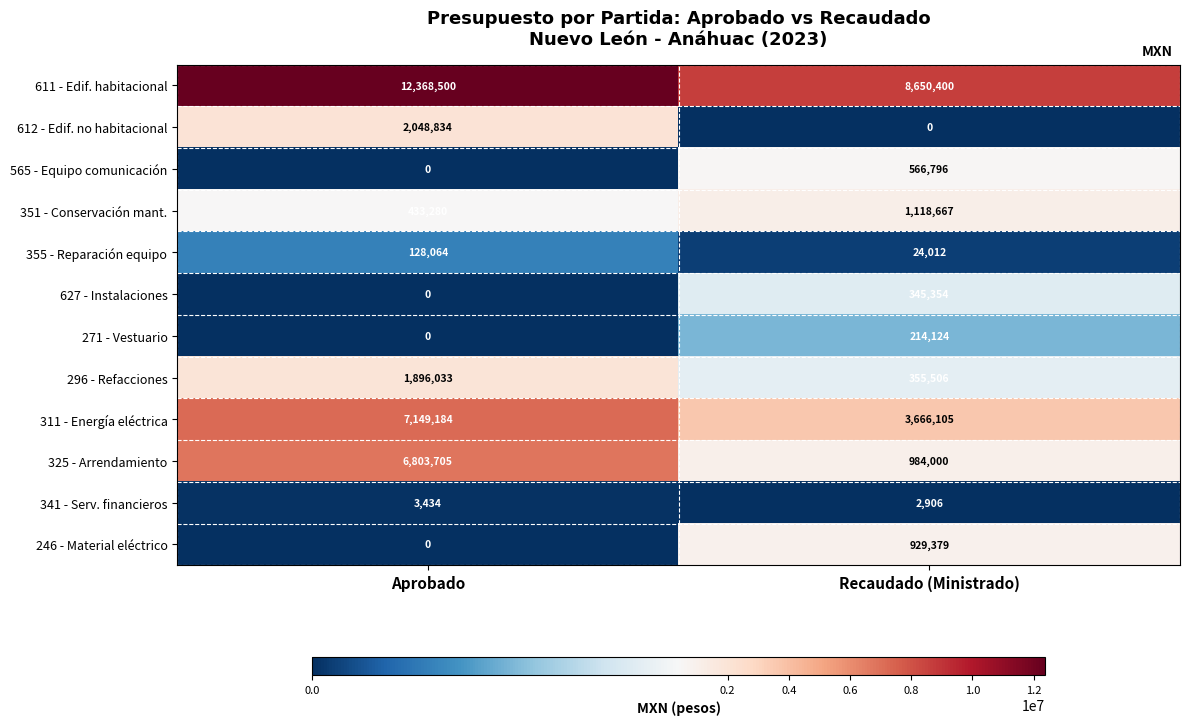

True or false: 612 - Edif. no habitacional has a value of 3034113 at Aprobado.

False